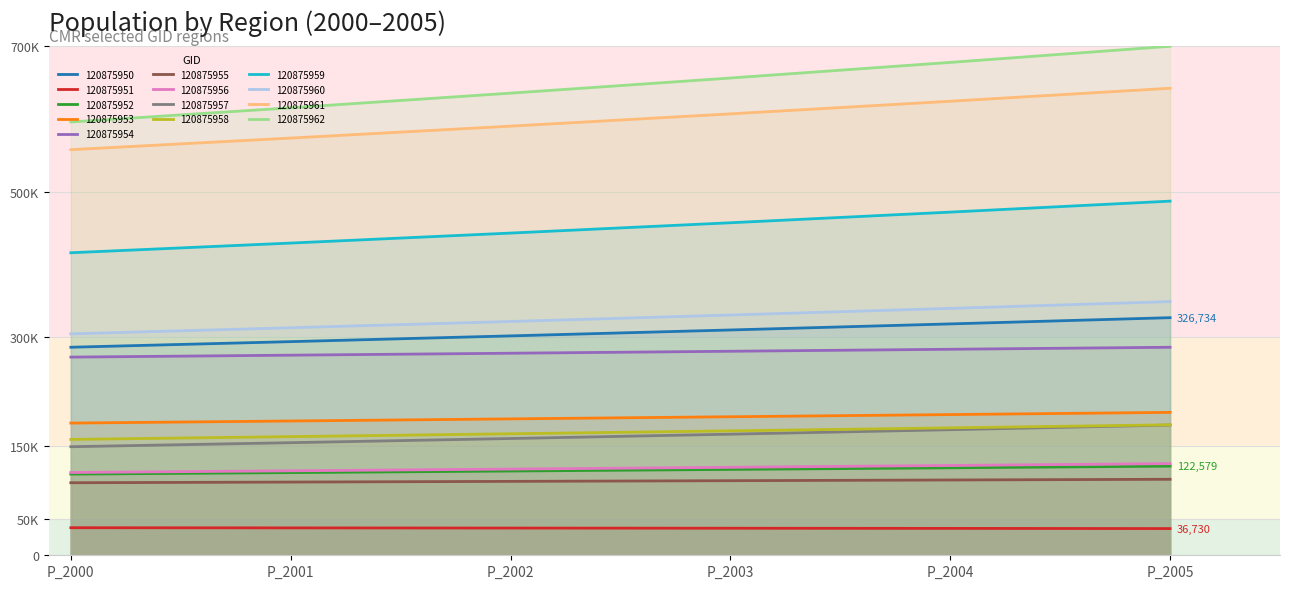

Read the P_2001 value at 120875955.

100678.3